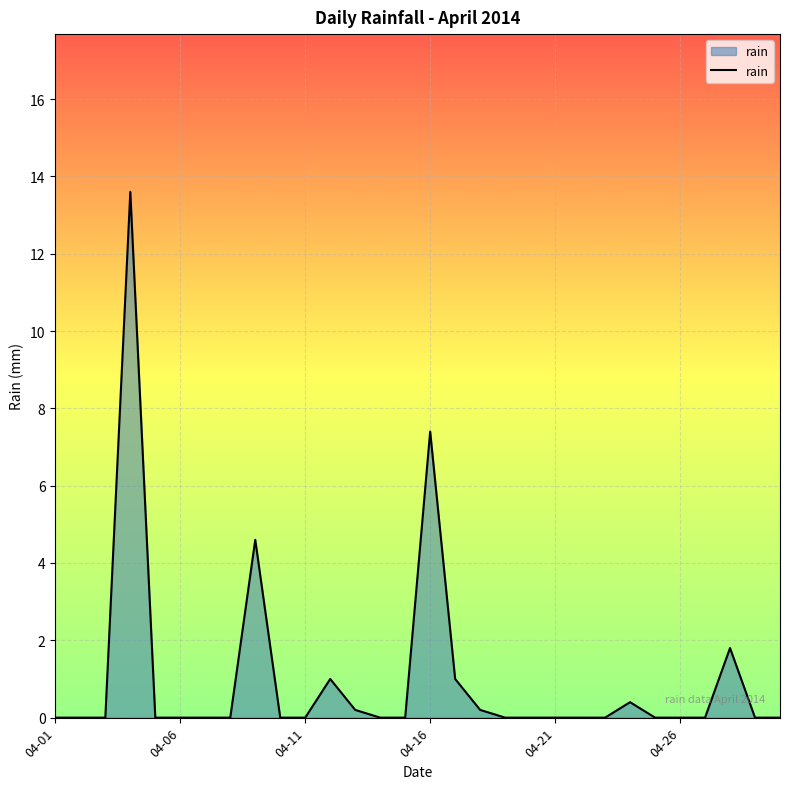

How many lines are shown in the chart?

1